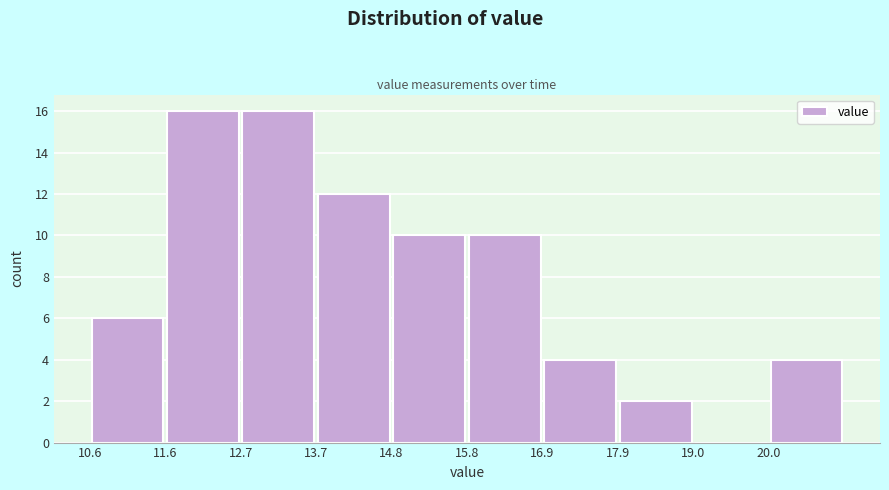

Reading left to right, transcribe this chart: for each bar, give the range it covers on the x-axis and its height. Neither the bar edges nor the heights are printed on the chart, so give them approximately, as read against the axes.

10.6 to 11.6: 6
11.6 to 12.6: 16
12.6 to 13.8: 16
13.8 to 14.8: 12
14.8 to 15.8: 10
15.8 to 16.8: 10
16.8 to 18.0: 4
18.0 to 19.0: 2
19.0 to 20.0: 0
20.0 to 21.2: 4